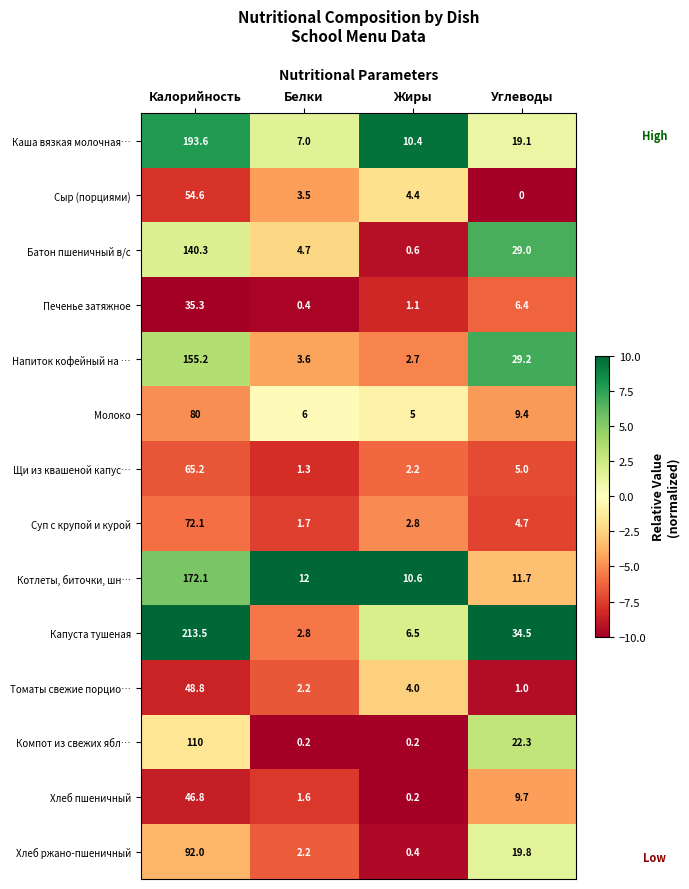

At how many categories does at least one series exceed 7?

4